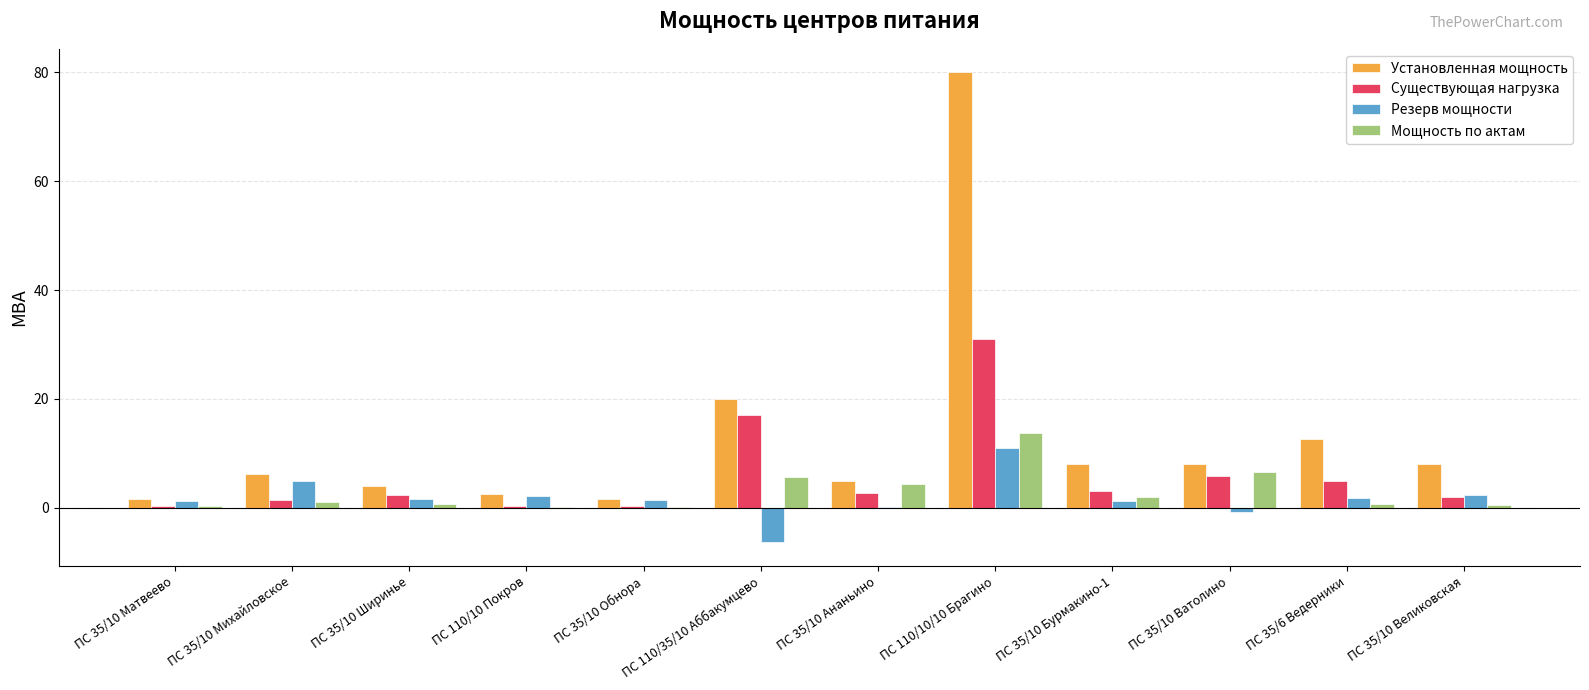

Which series has the largest total across all categories?

Установленная мощность